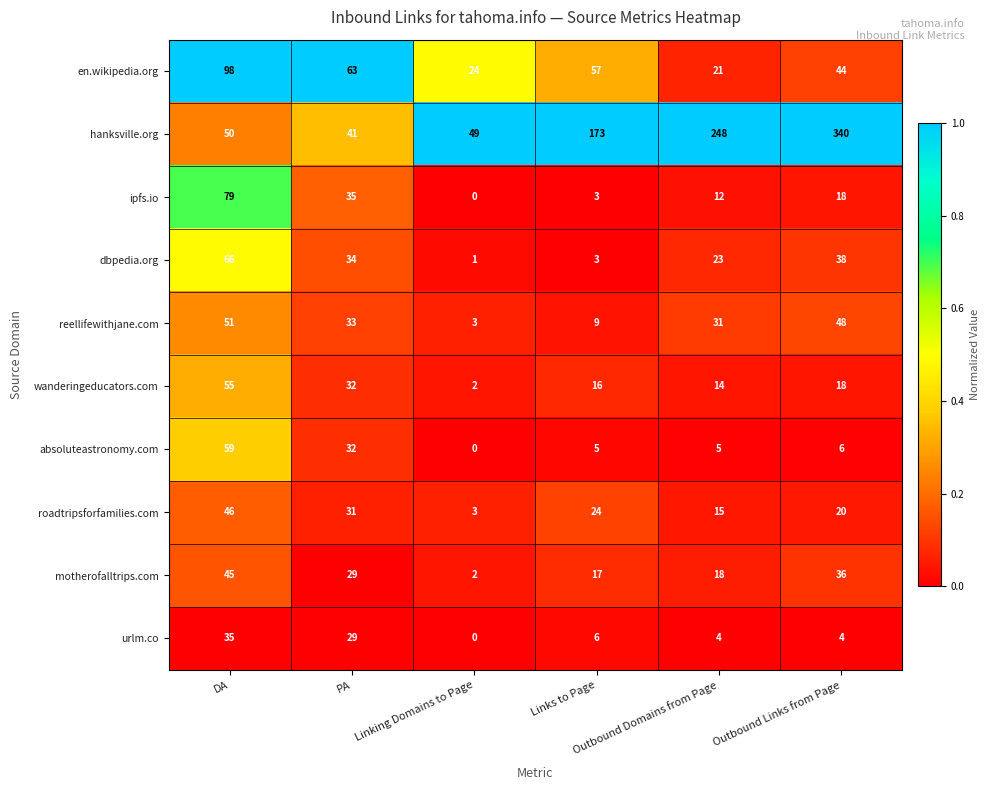

Count the number of data series in this chart.

10